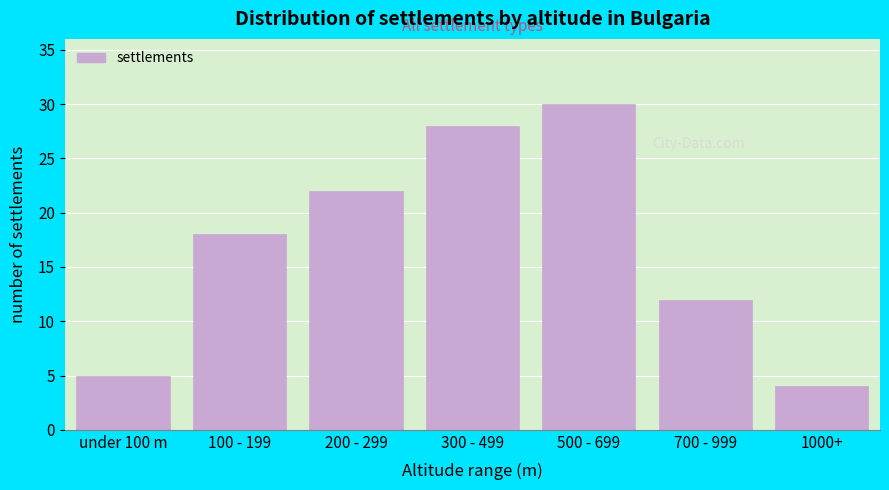

Reading right to left, what are all the values shown in this chart?

4	12	30	28	22	18	5